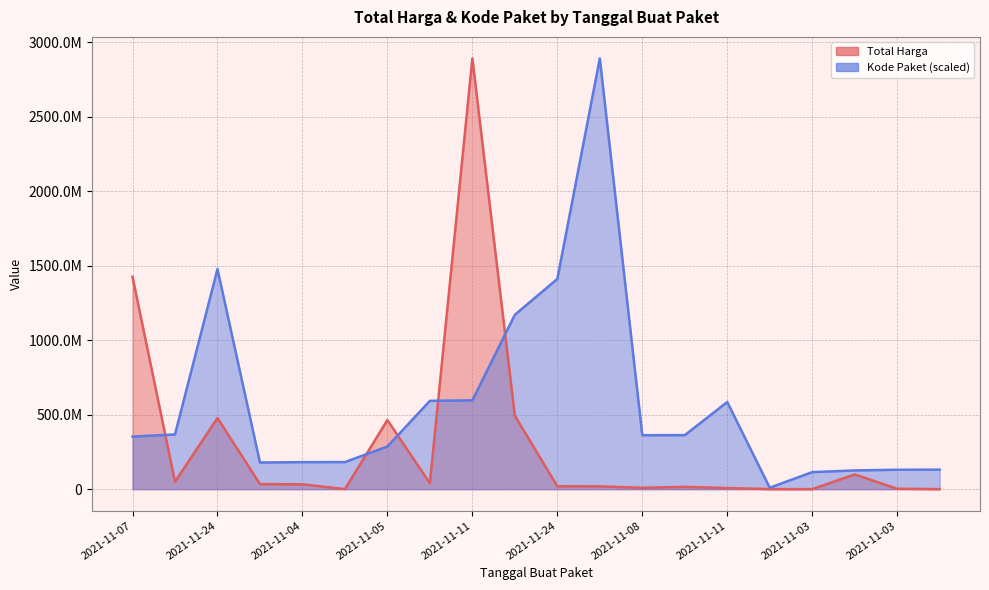

True or false: Kode Paket has a value of 510838267.0 at 2021-11-08.

False